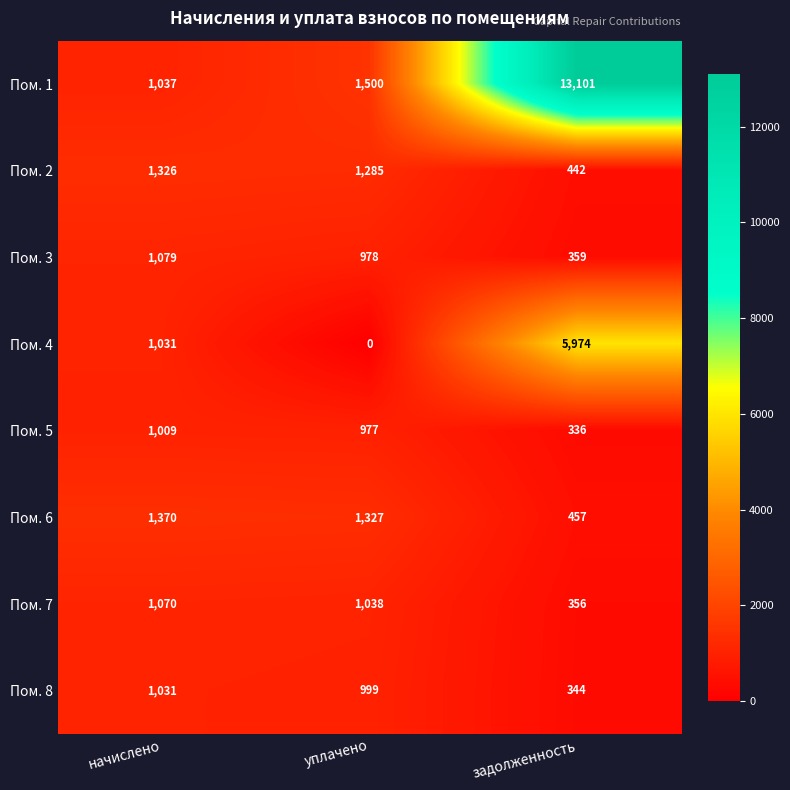

The Пом. 6 series shows 1370 at начислено. True or false?

True